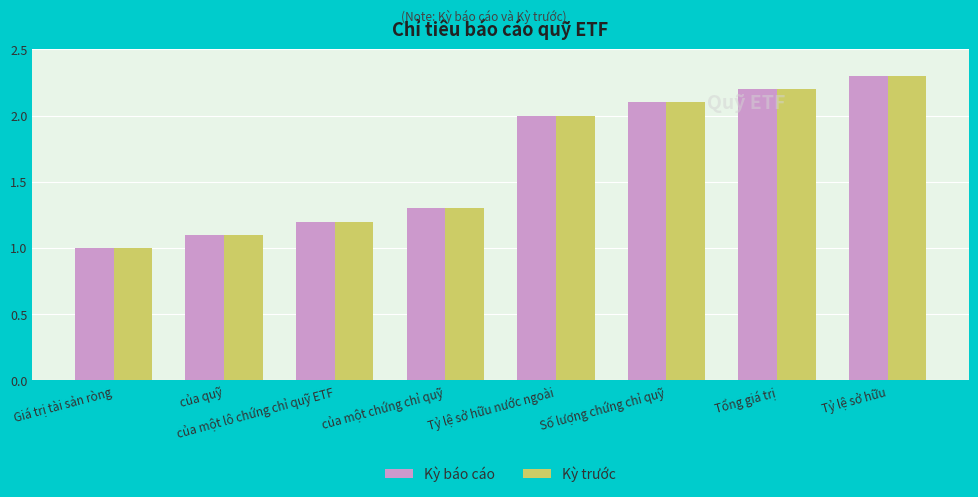

What is the difference between the maximum and second lowest values in the Kỳ trước series?

1.2